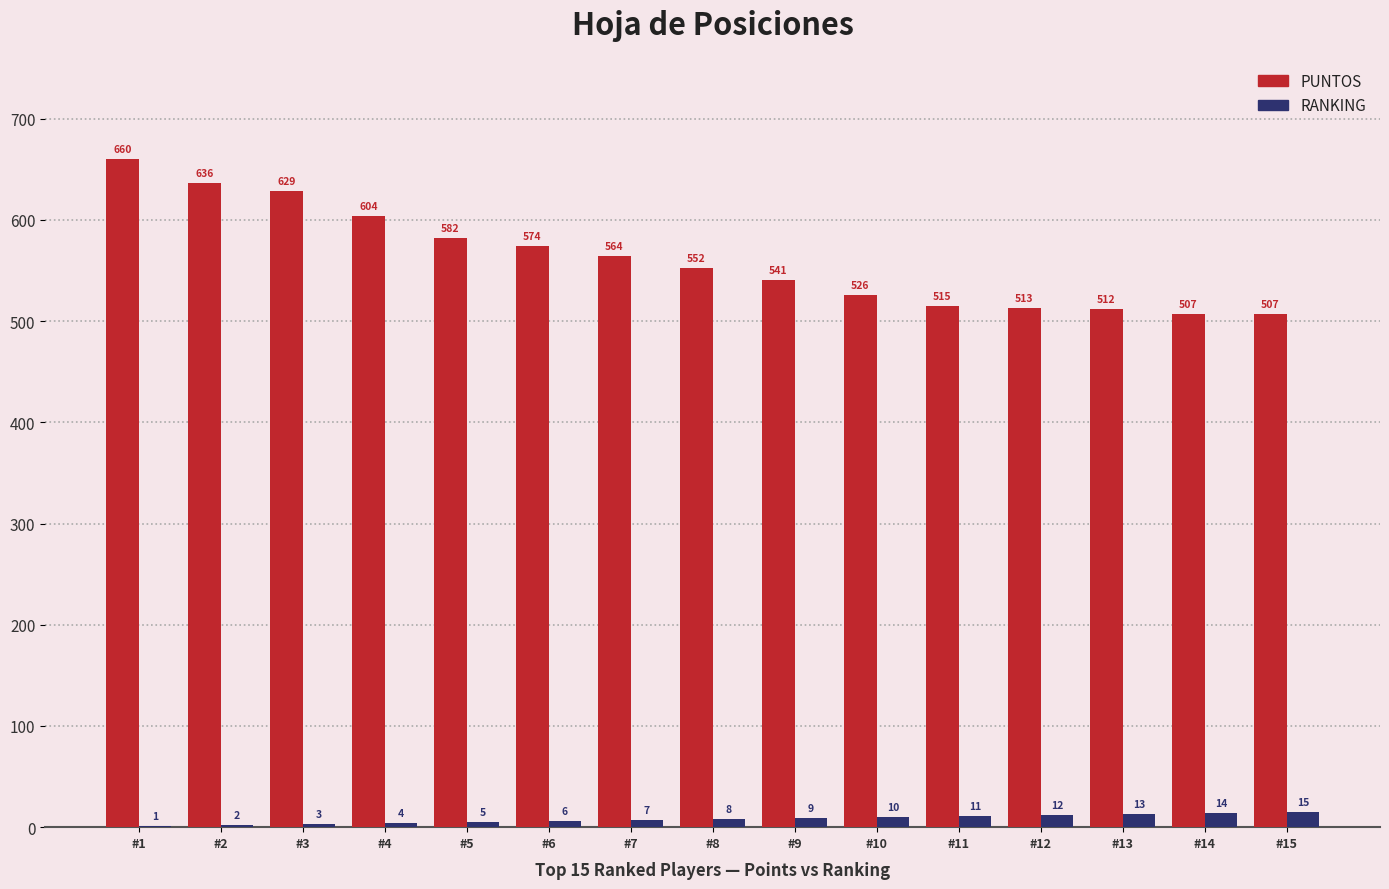

Reading right to left, list all the values displayed in this chart.

PUNTOS: 507	507	512	513	515	526	541	552	564	574	582	604	629	636	660
RANKING: 15	14	13	12	11	10	9	8	7	6	5	4	3	2	1